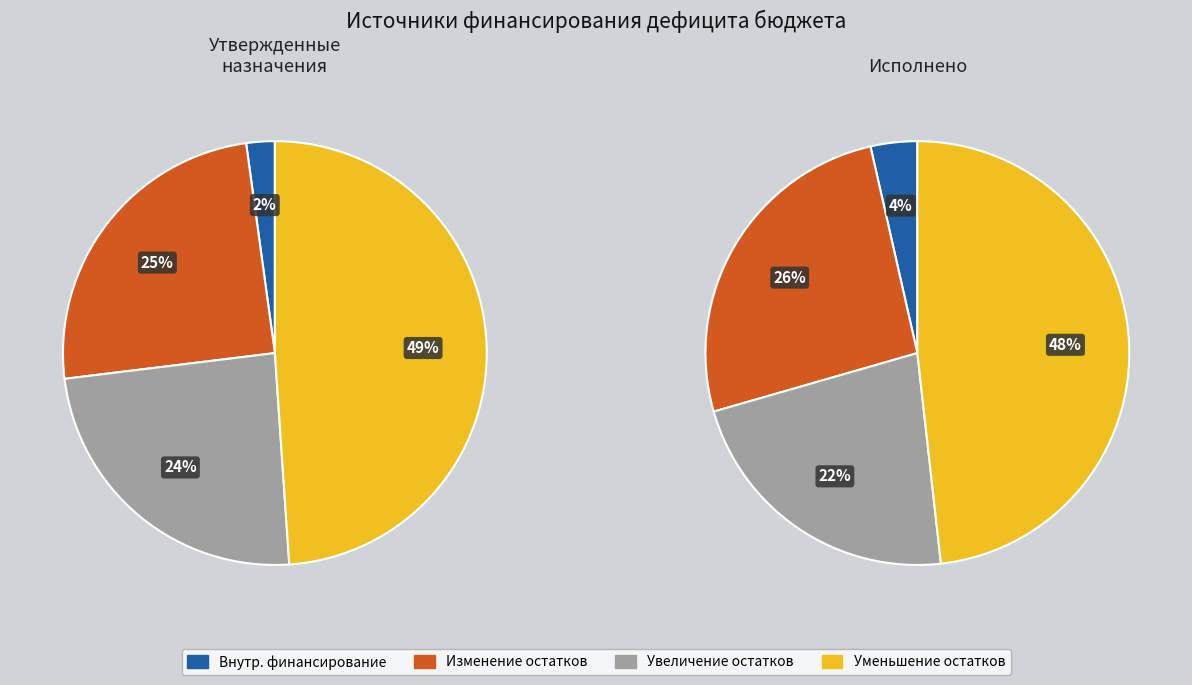

True or false: источники внутреннего финансирования accounts for 2% of the total.

True